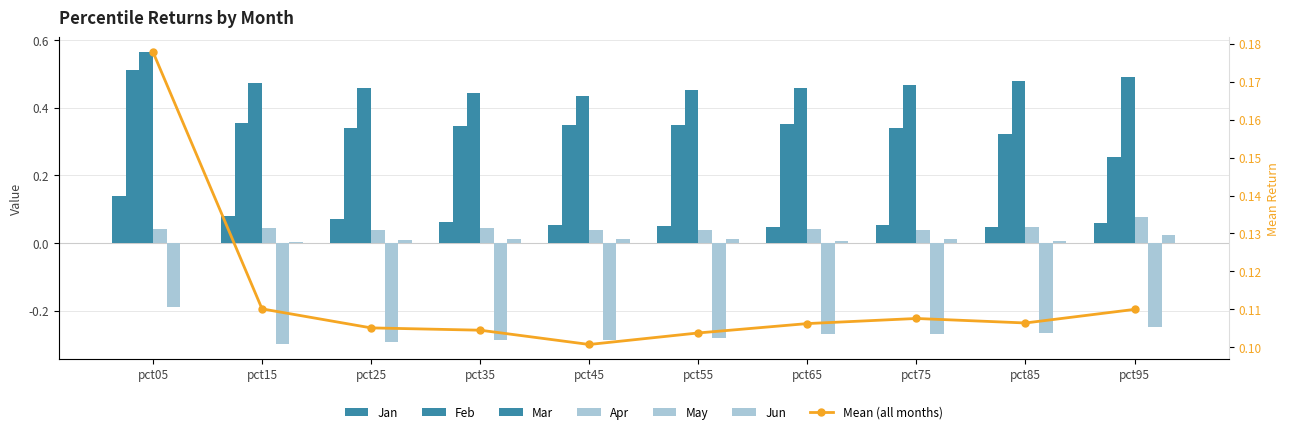

How many categories are shown in the chart?

10